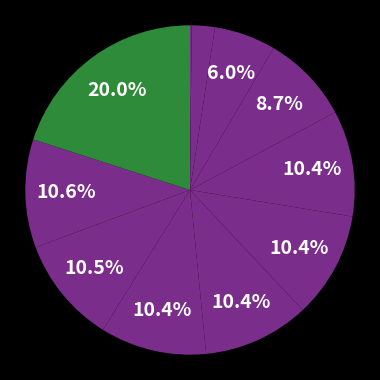

To the nearest percent, what is the average slice percentage?

9%